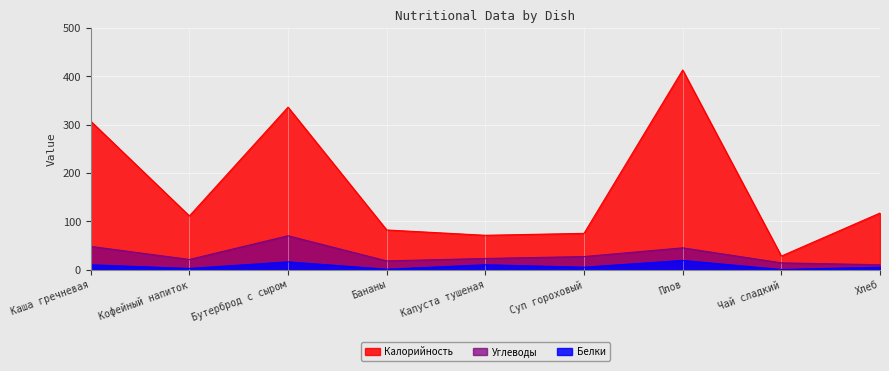

Is it true that Калорийность equals 40.2 at Кофейный напиток?

False